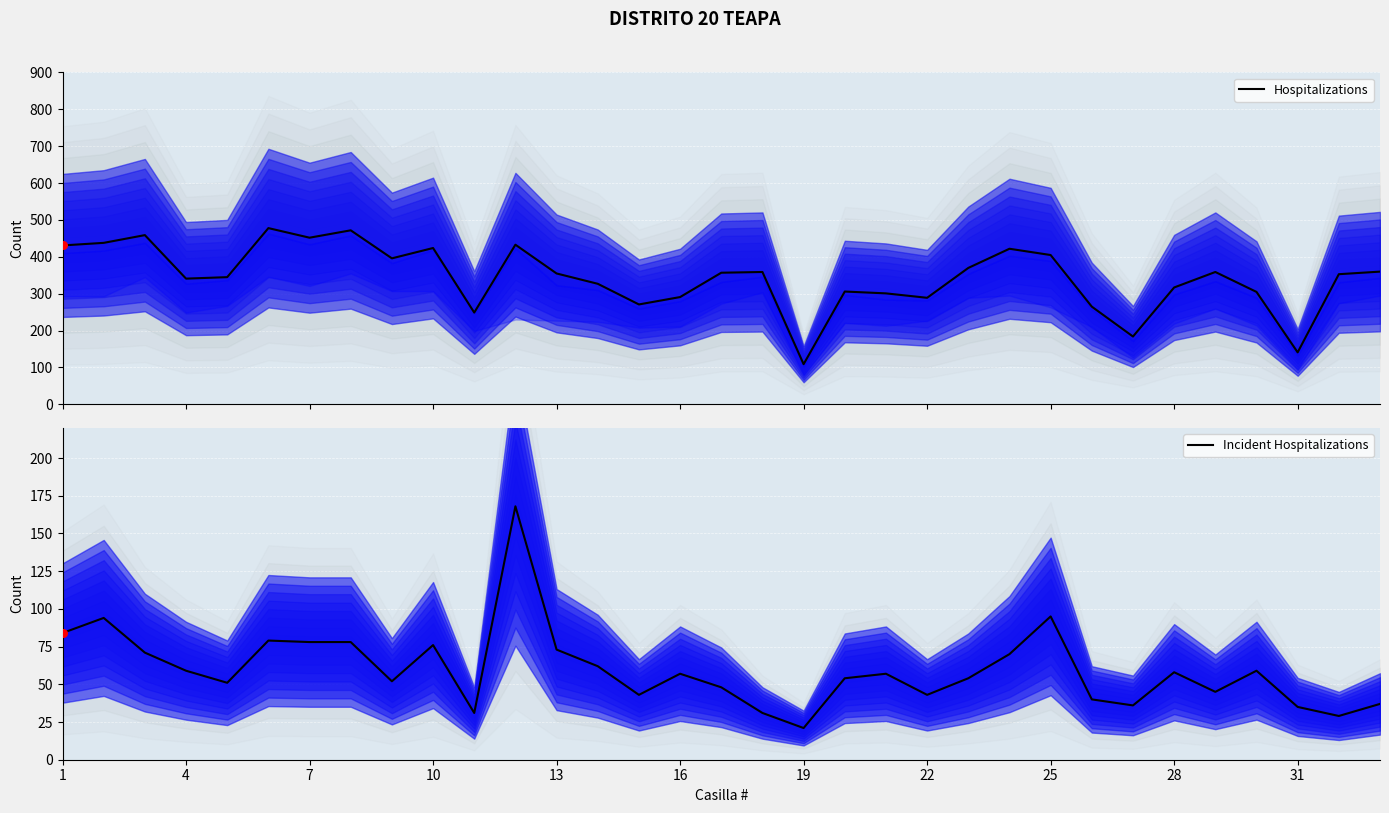

The value of Incident Hospitalizations at 1 is 20. True or false?

False